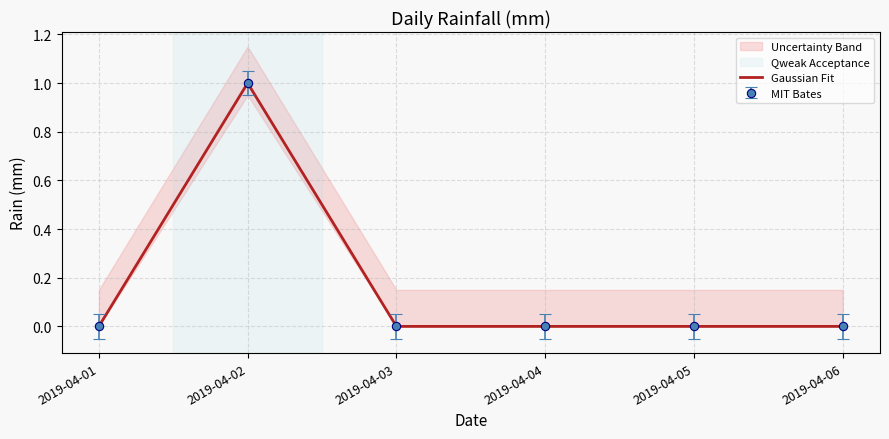

Which category has the highest value across all series?

2019-04-02